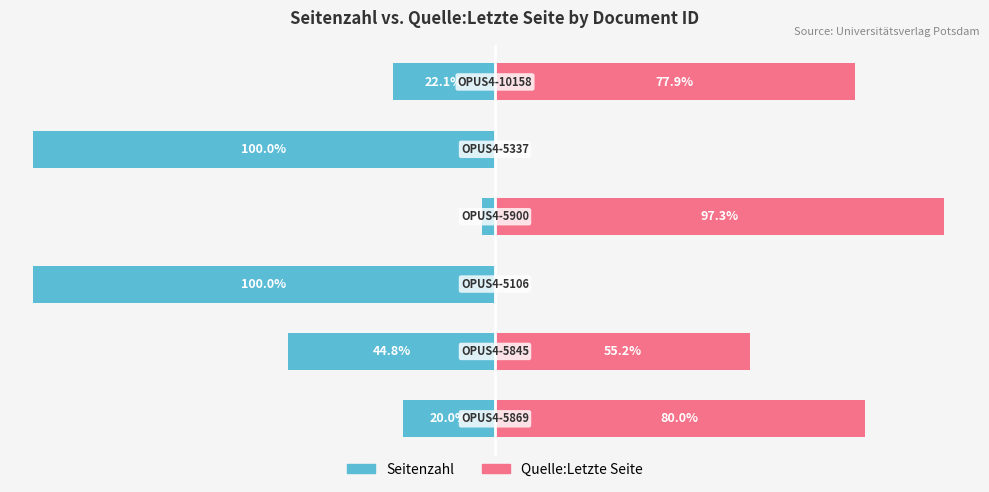

At which category is the sum across all series the highest?

3